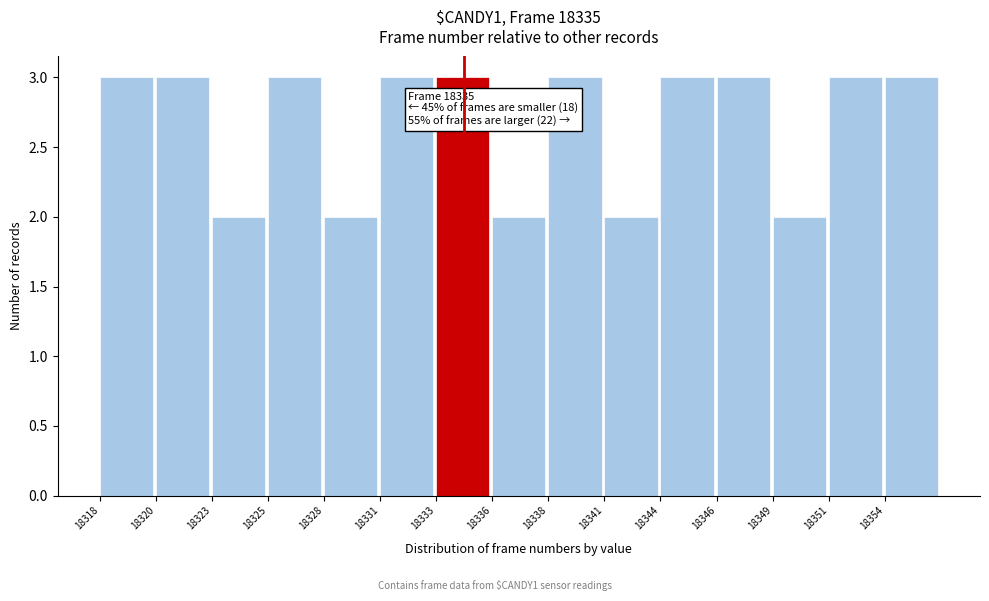

Reading right to left, what are all the values shown in this chart?

18354=3	18351=3	18349=2	18346=3	18344=3	18341=2	18338=3	18336=2	18333=3	18331=3	18328=2	18325=3	18323=2	18320=3	18318=3